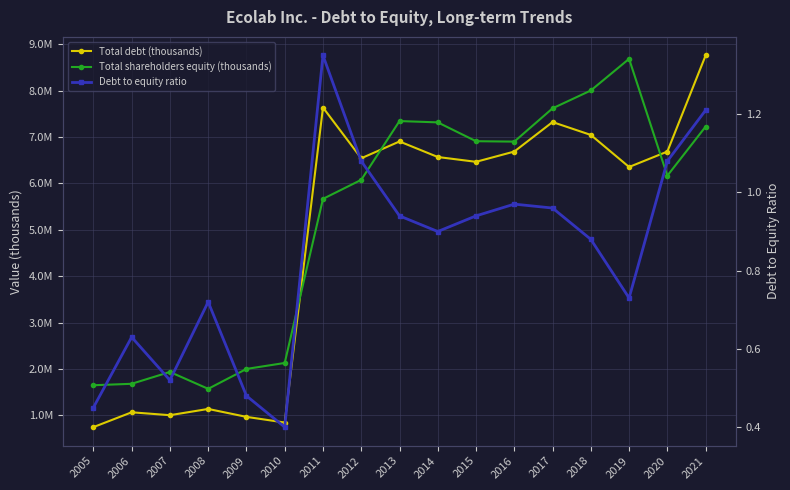

What is the spread (max minus min) of values at 2020?

6686598.9